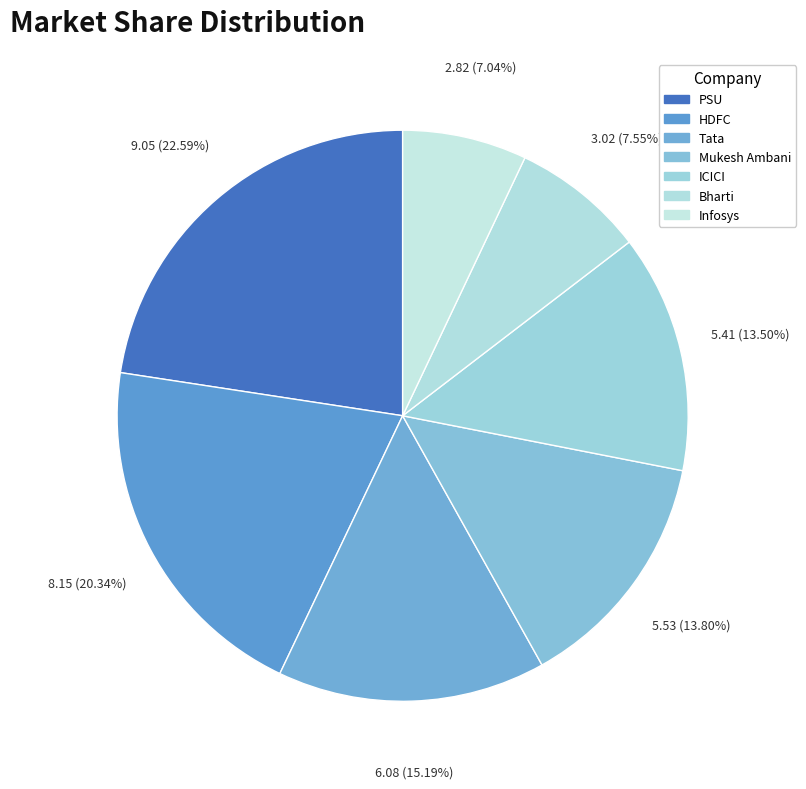

What is the largest slice in the pie chart?

PSU